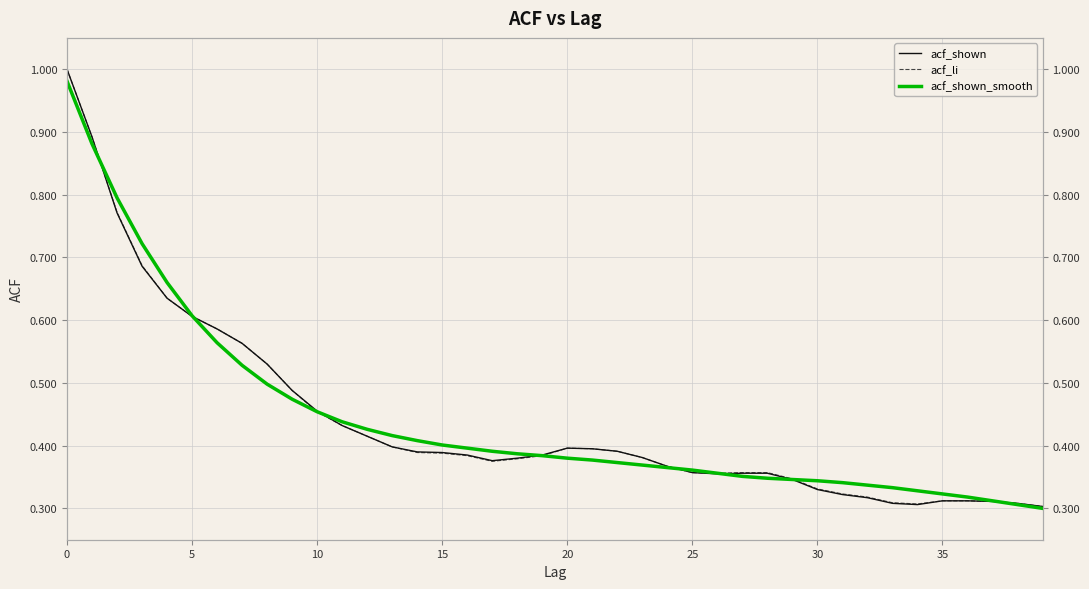

Between which two adjacent categories do acf_shown_smooth and acf_li first intersect?

0 and 5